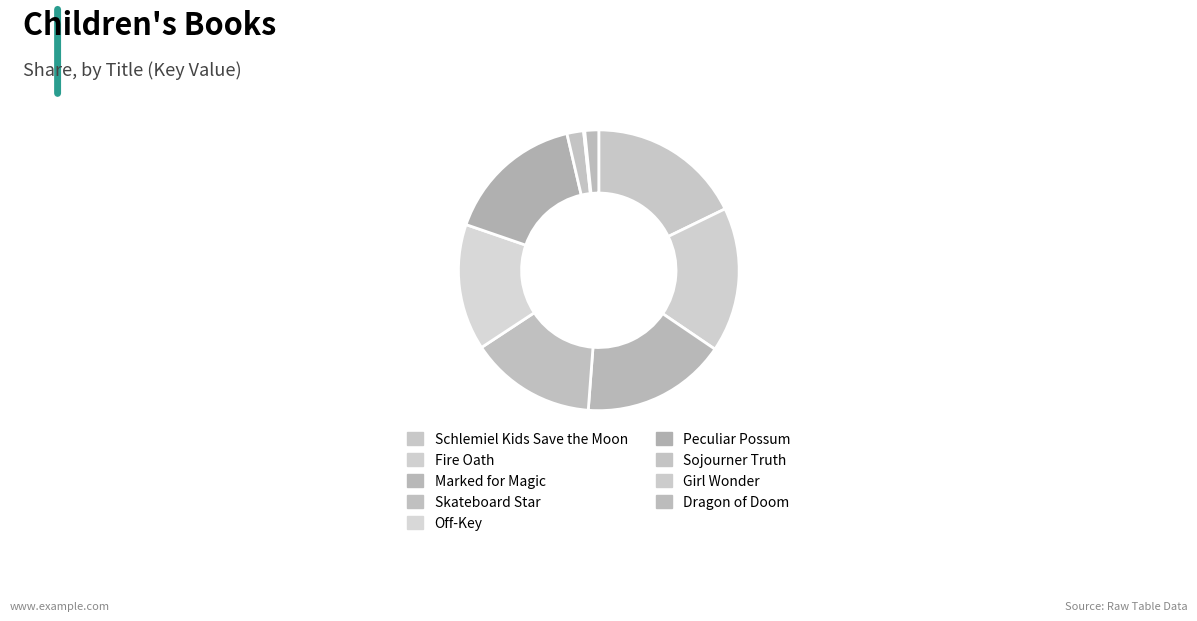

What is the total percentage of Schlemiel Kids Save the Moon and Sojourner Truth?

19.7%